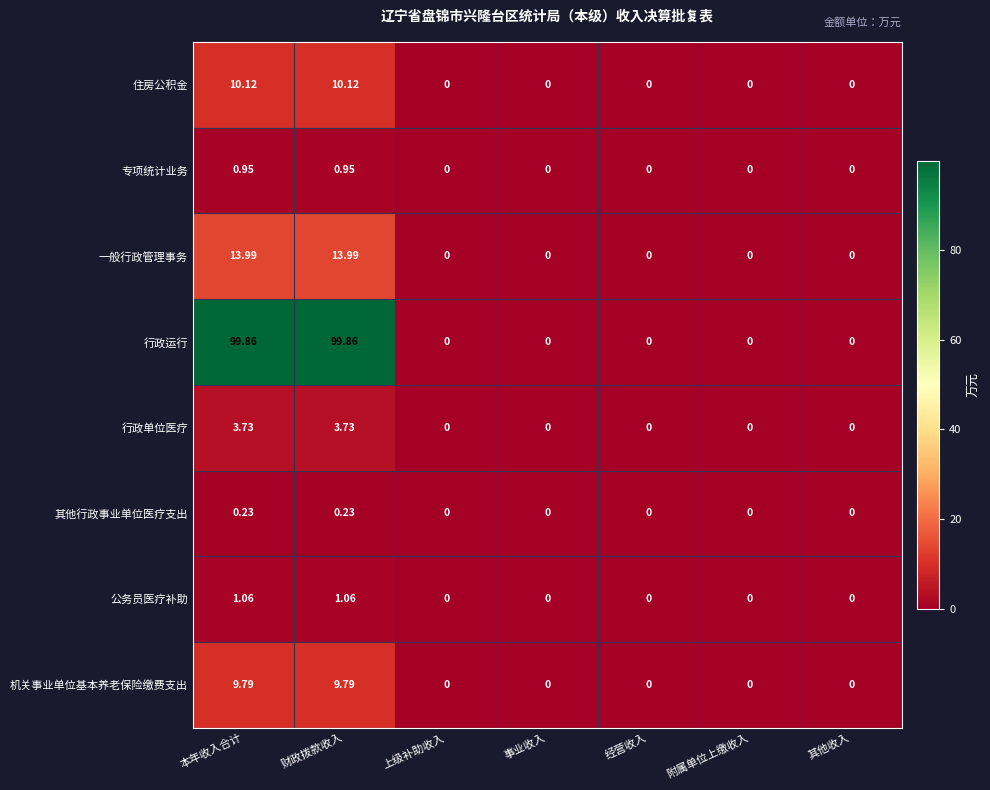

Which series has the largest total across all categories?

行政运行